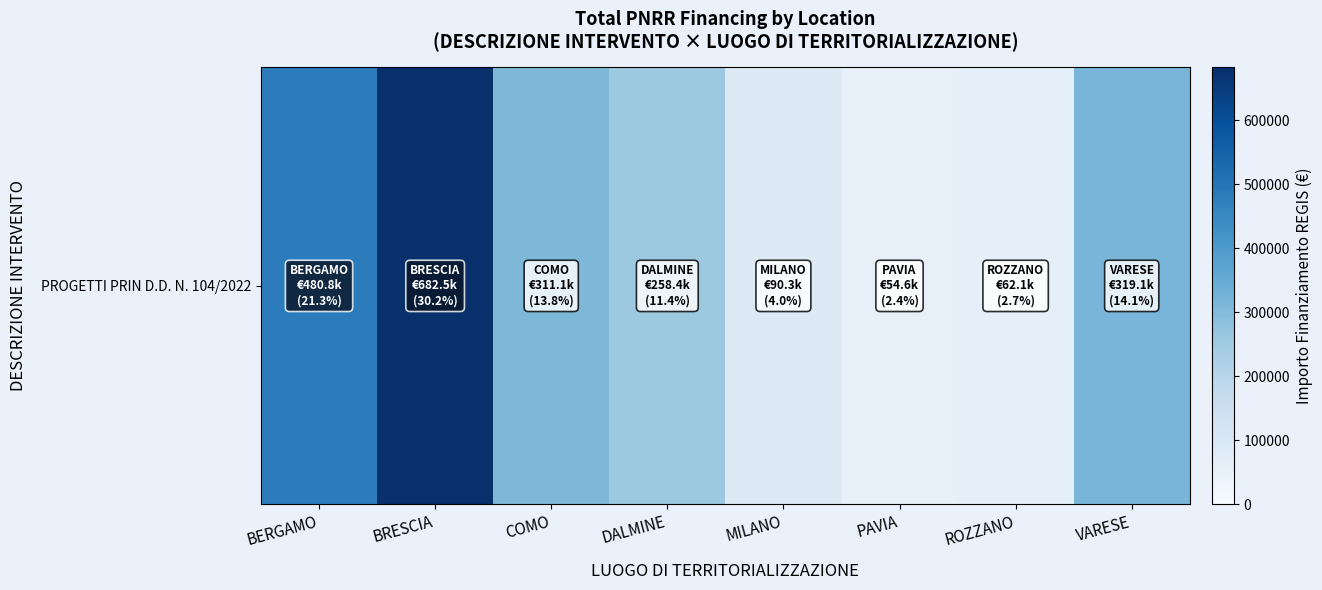

What is the difference between the values at MILANO and ROZZANO?

28206.2